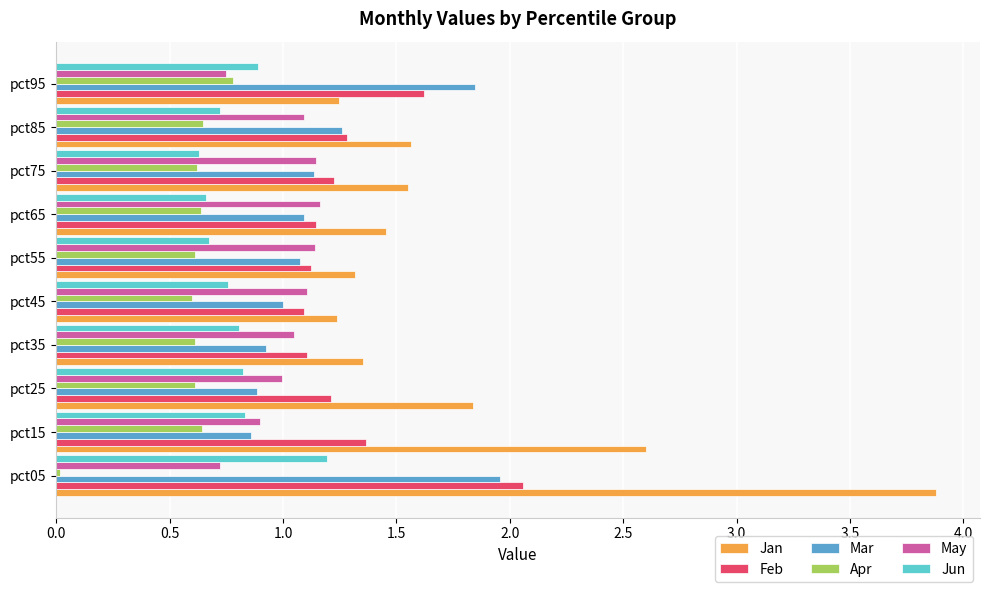

At which label does Mar reach its peak?

pct05